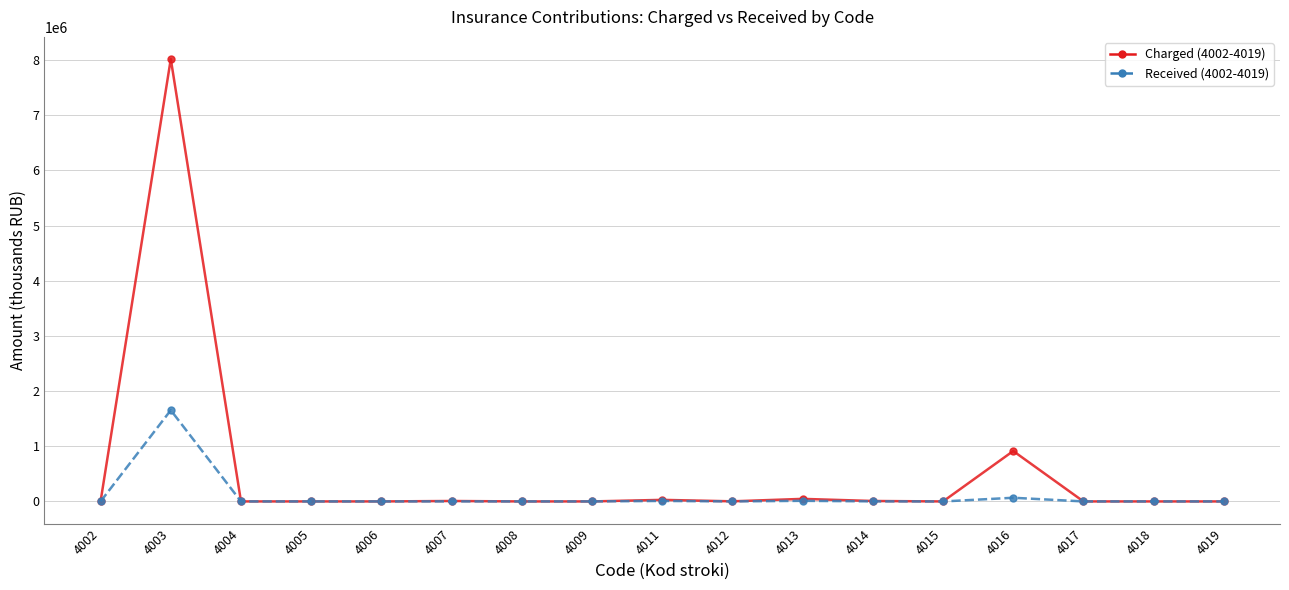

Which series has the widest spread of values?

Charged (4002-4019)